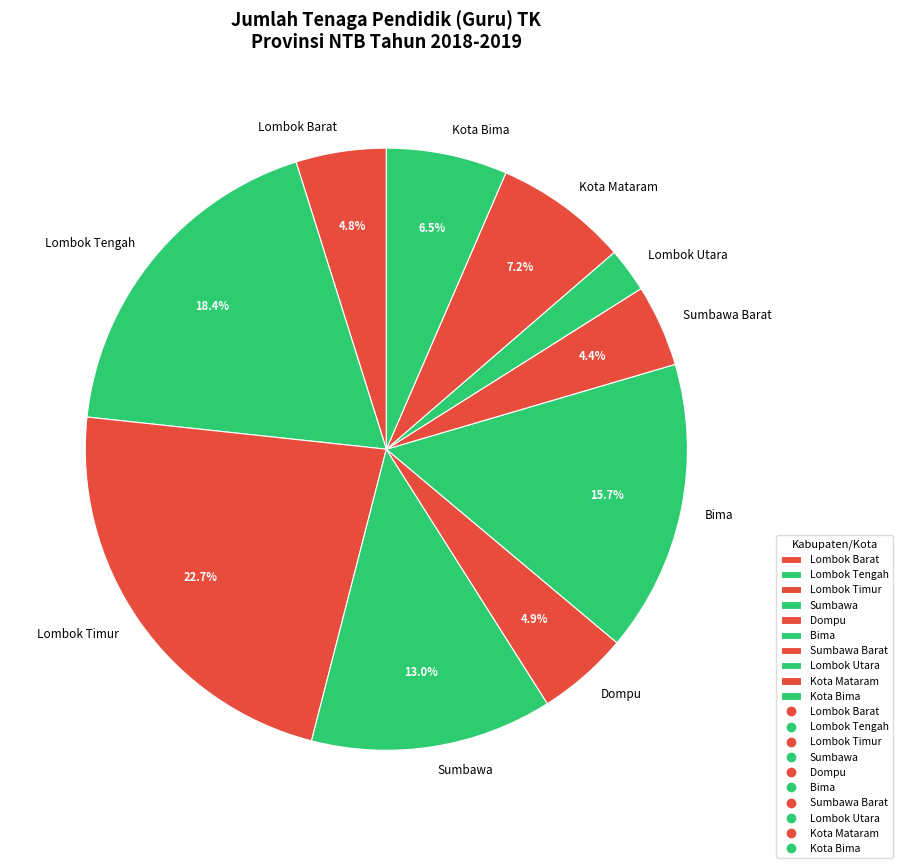

True or false: Kota Bima accounts for 1% of the total.

False